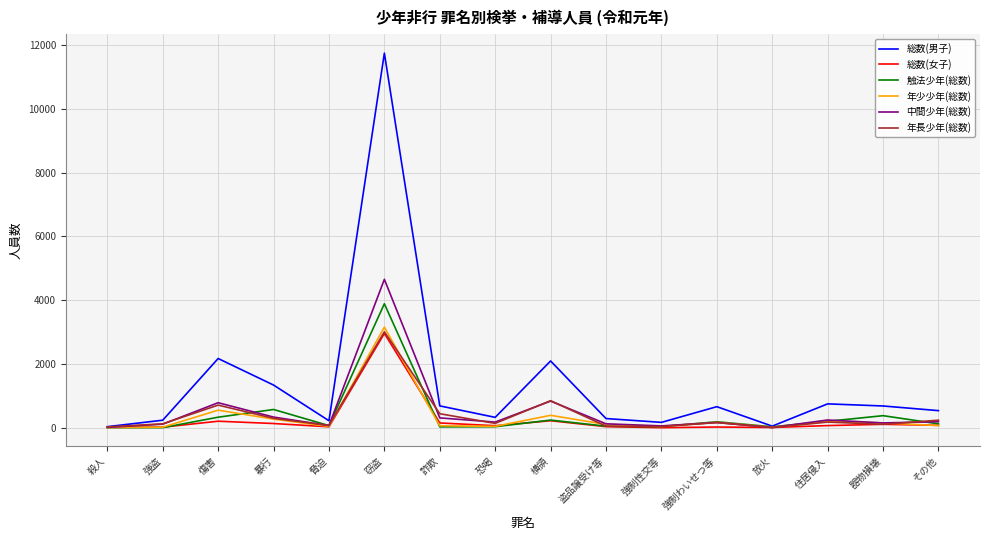

Is the value of 年長少年(総数) at 殺人 greater than the value of 年少少年(総数) at 横領?

No